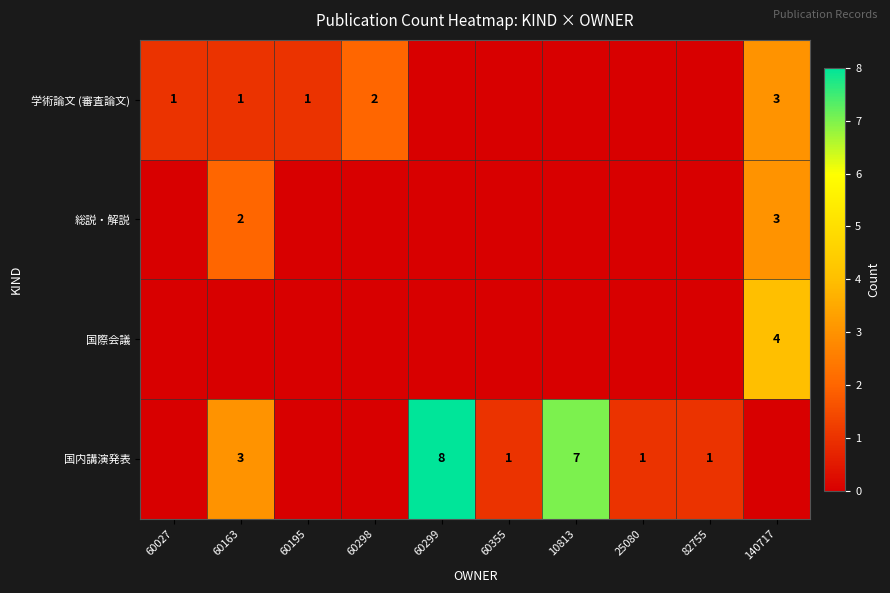

The 国内講演発表 series shows 1 at 25080. True or false?

True